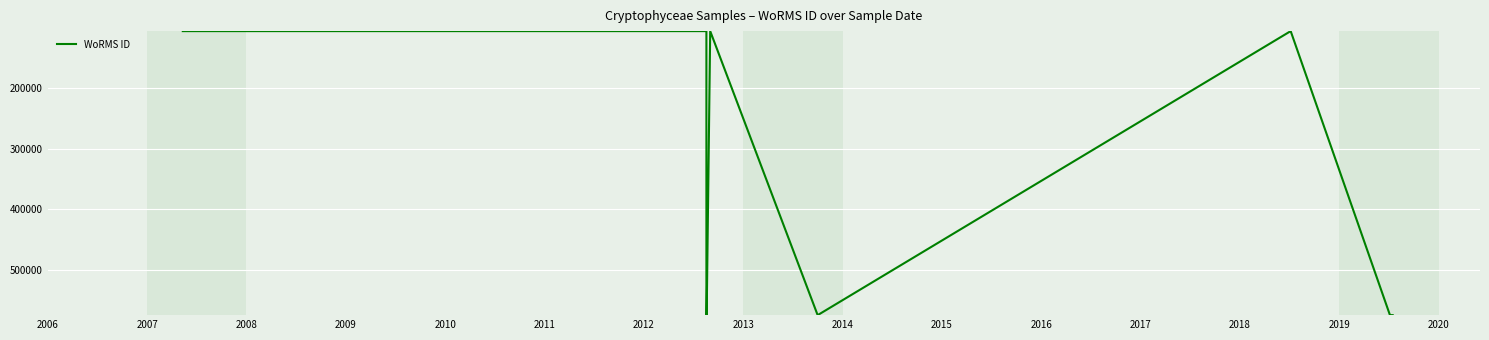

How many lines are shown in the chart?

1